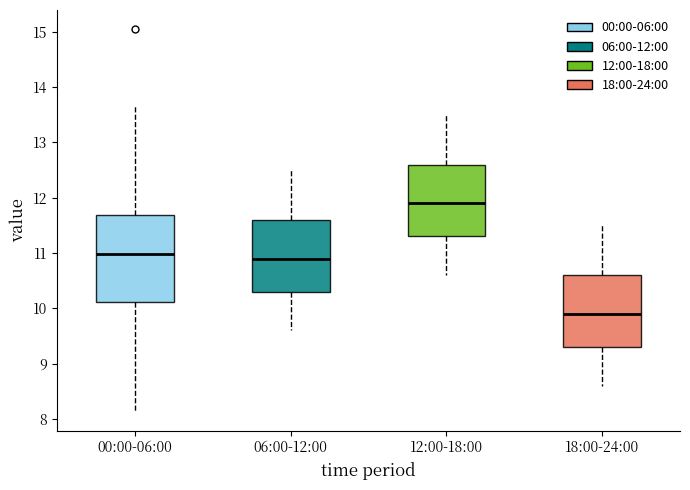

Comparing the boxes themselves (not the whiskers), which one is the tallest?

00:00-06:00